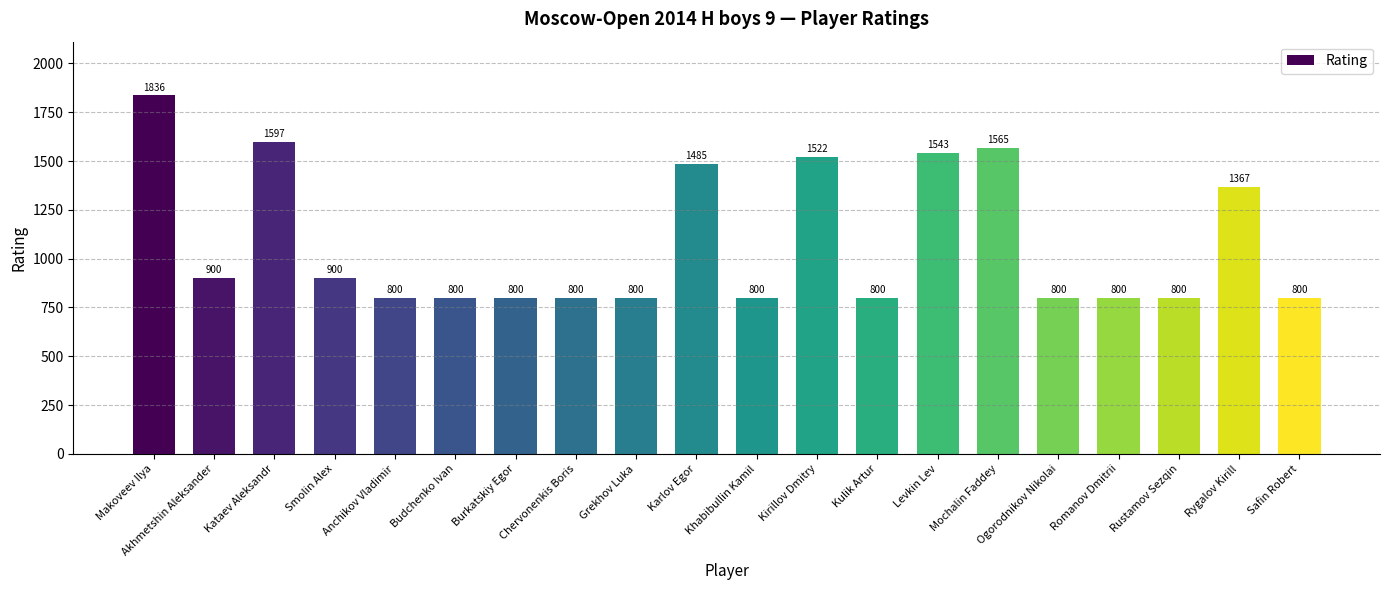

What is the change in value from Karlov Egor to Ogorodnikov Nikolai?

-685